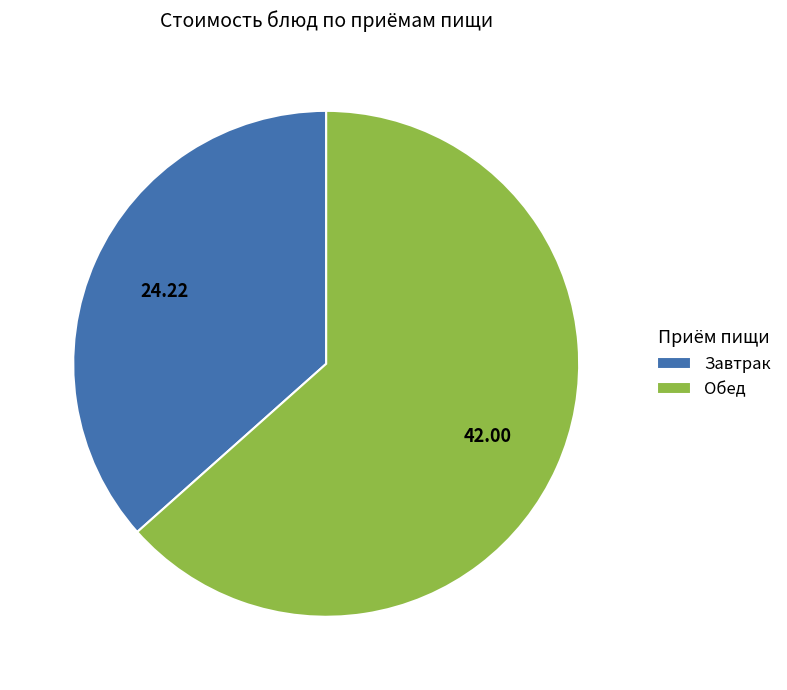

Count the number of slices in the pie.

2